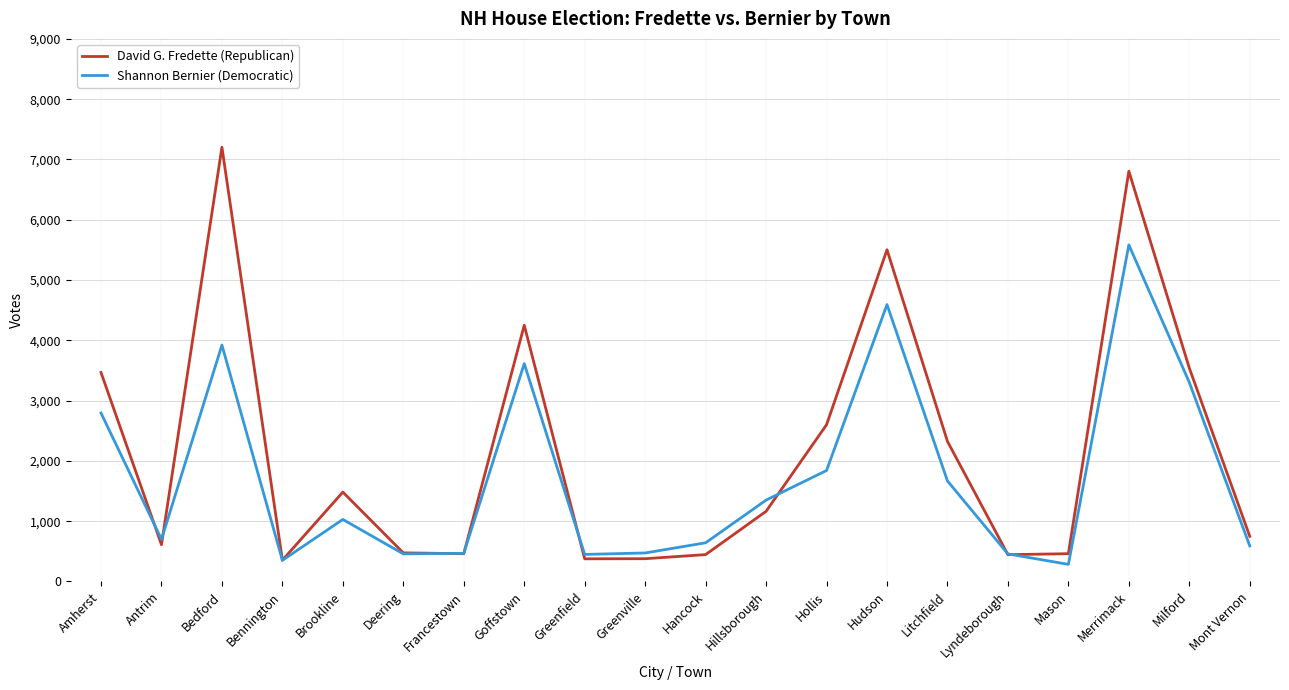

What position from the left is Merrimack?

18